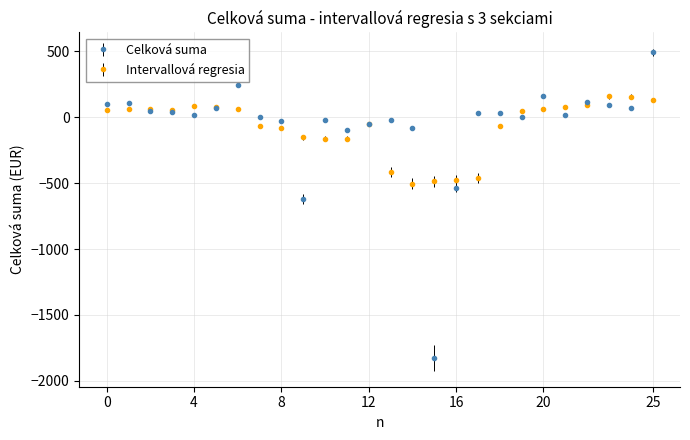

What is the smallest value displayed?

-1826.4